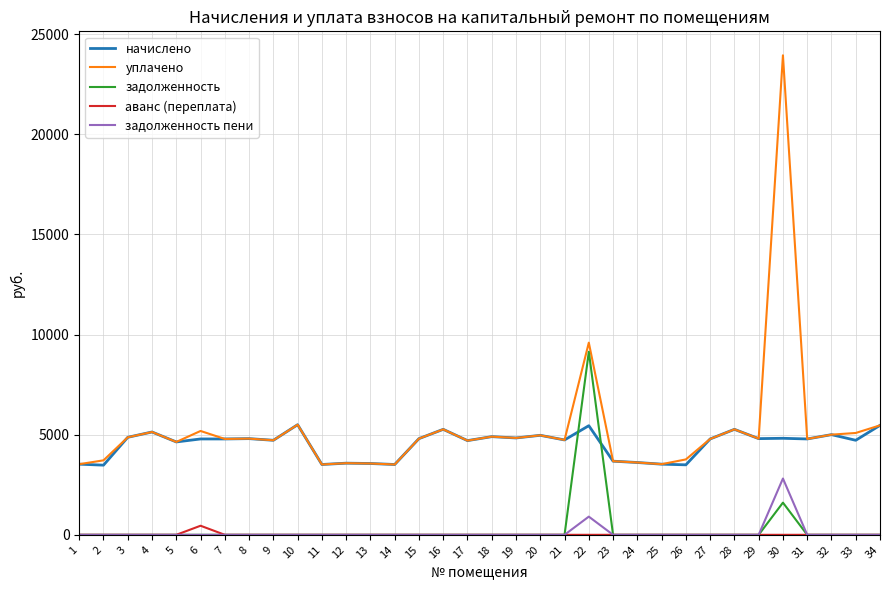

What is the difference between the аванс (переплата) values at 22 and 6?

453.2